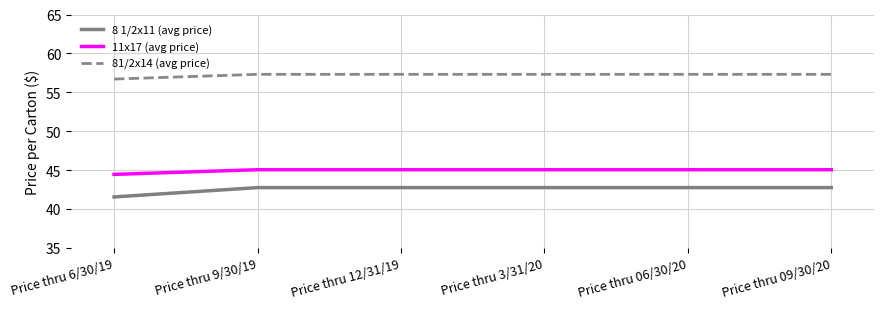

True or false: 11x17 (avg price) and 8 1/2x11 (avg price) intersect in this chart.

False